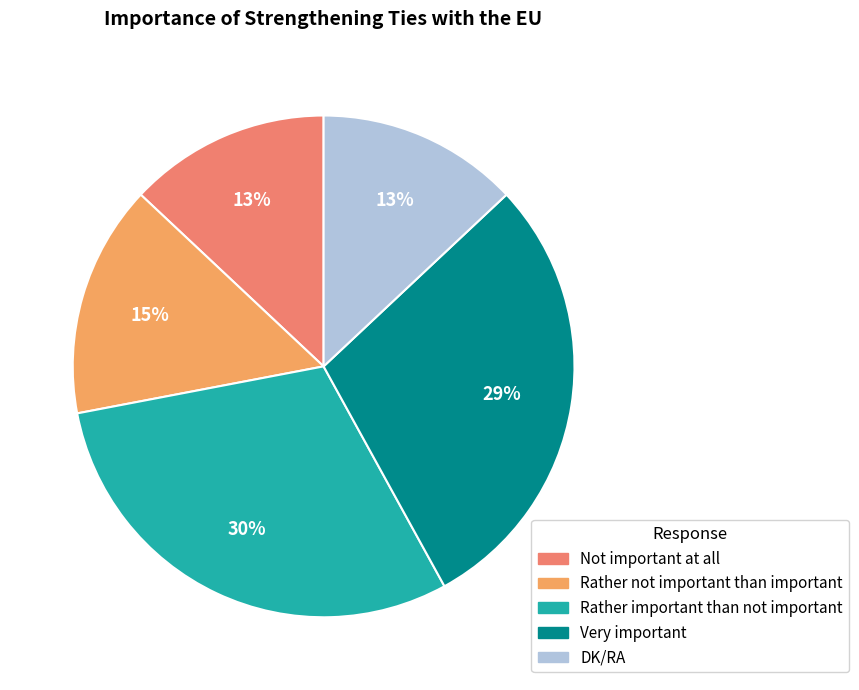

Which category has the smallest portion of the pie?

Not important at all